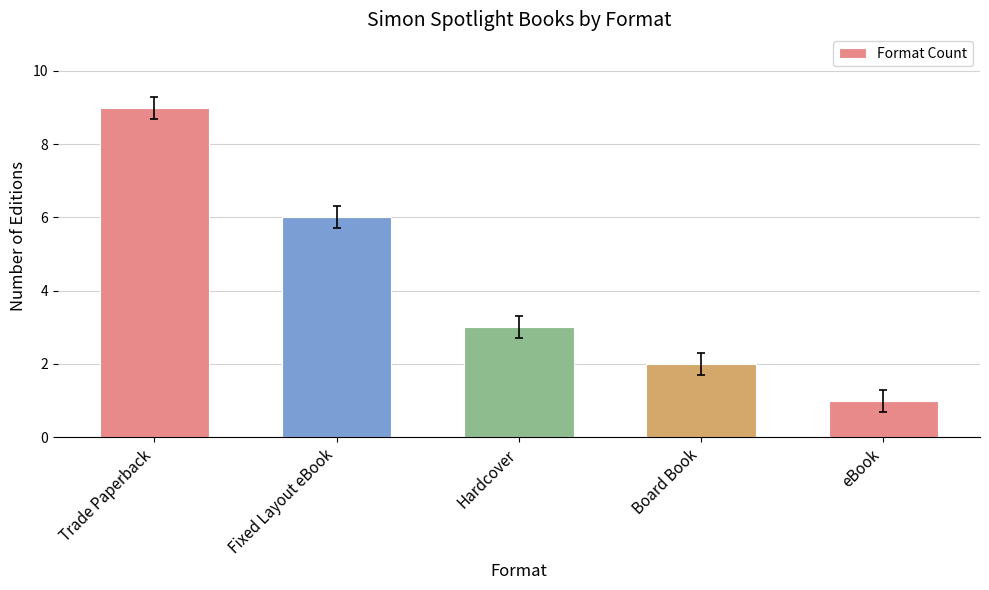

What value does the data have at eBook?

1